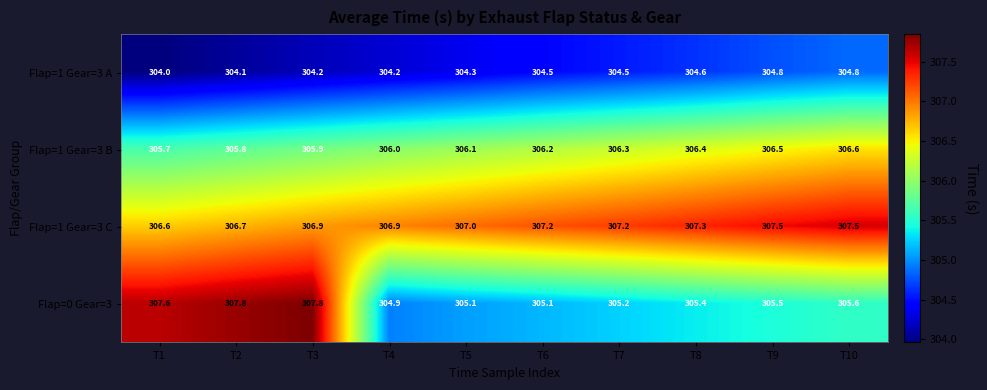

Which category has the lowest value in the Flap=1 Gear=3 A series?

T1